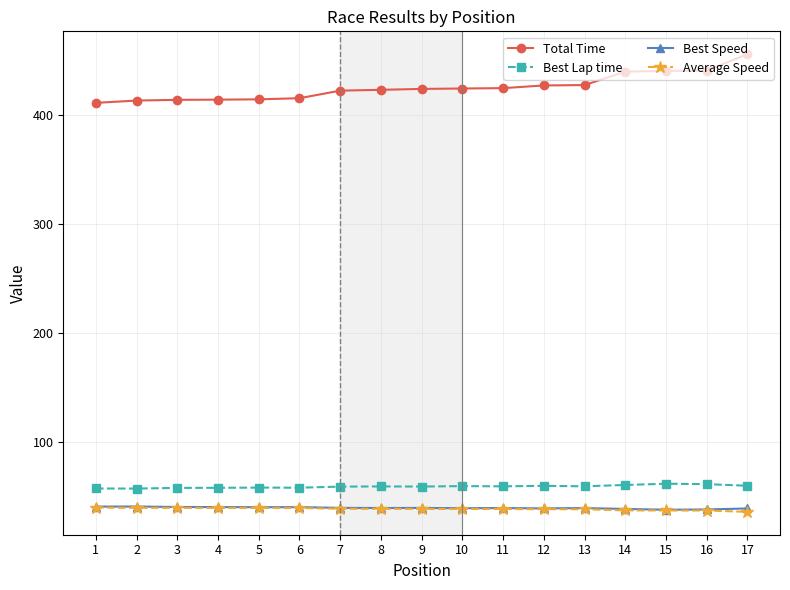

Count the number of data series in this chart.

4